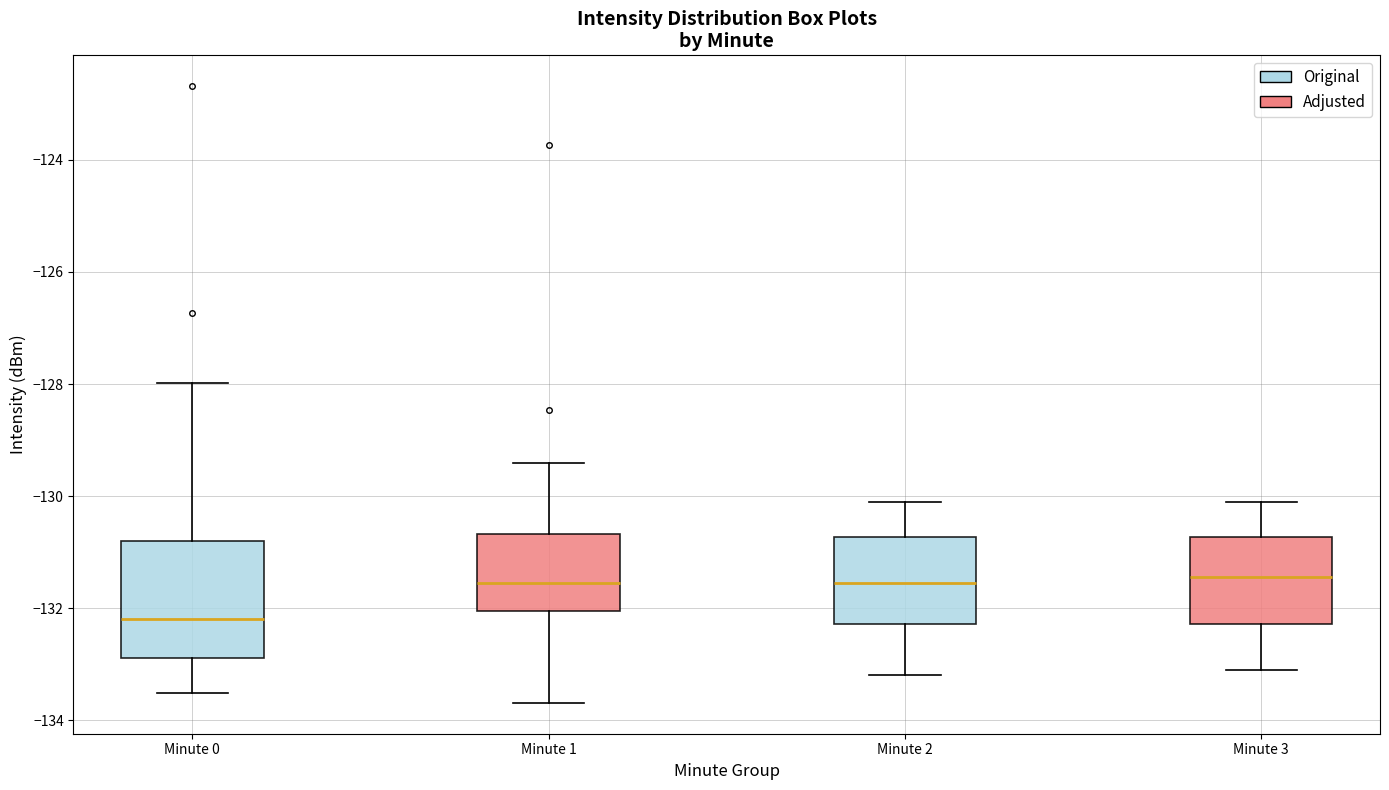

Comparing the boxes themselves (not the whiskers), which one is the tallest?

Minute 0